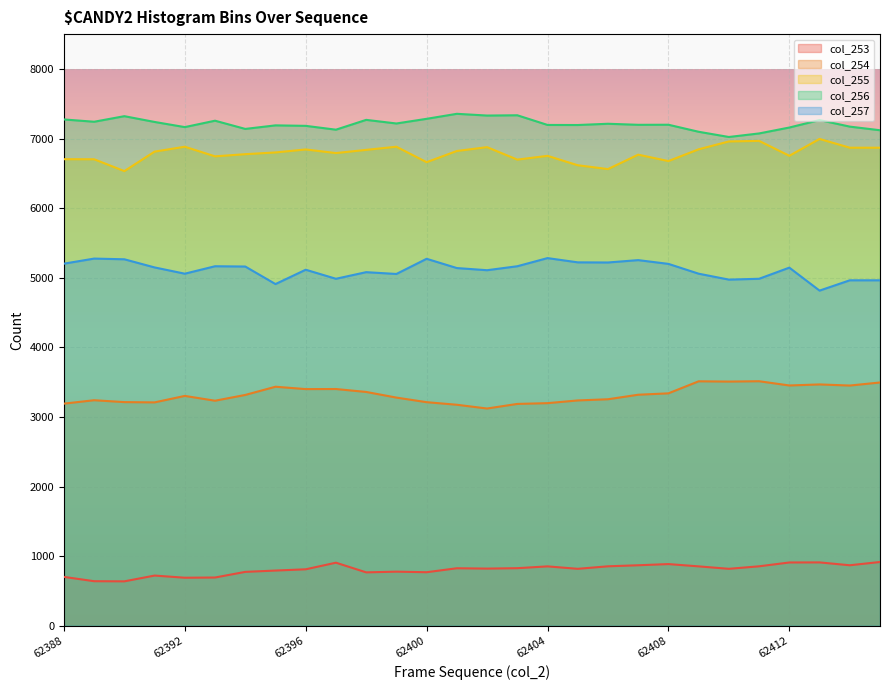

Where is col_254 nearest to the value 3317?

62394